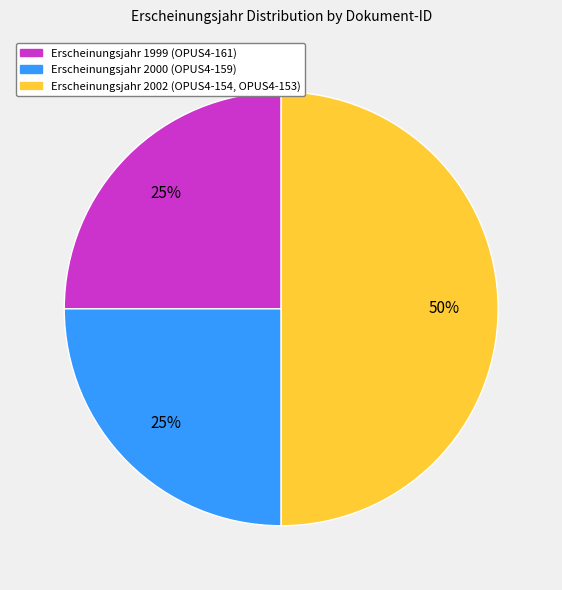

To the nearest percent, what is the average slice percentage?

33%